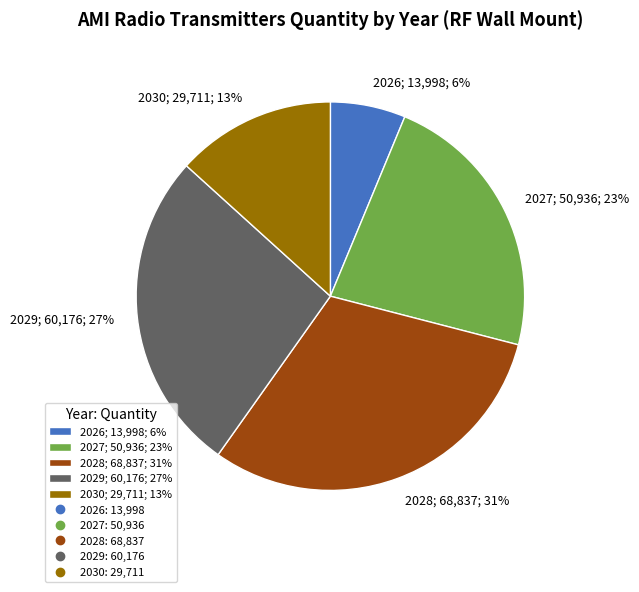

Rank the categories by value from lowest to highest.

2026, 2030, 2027, 2029, 2028